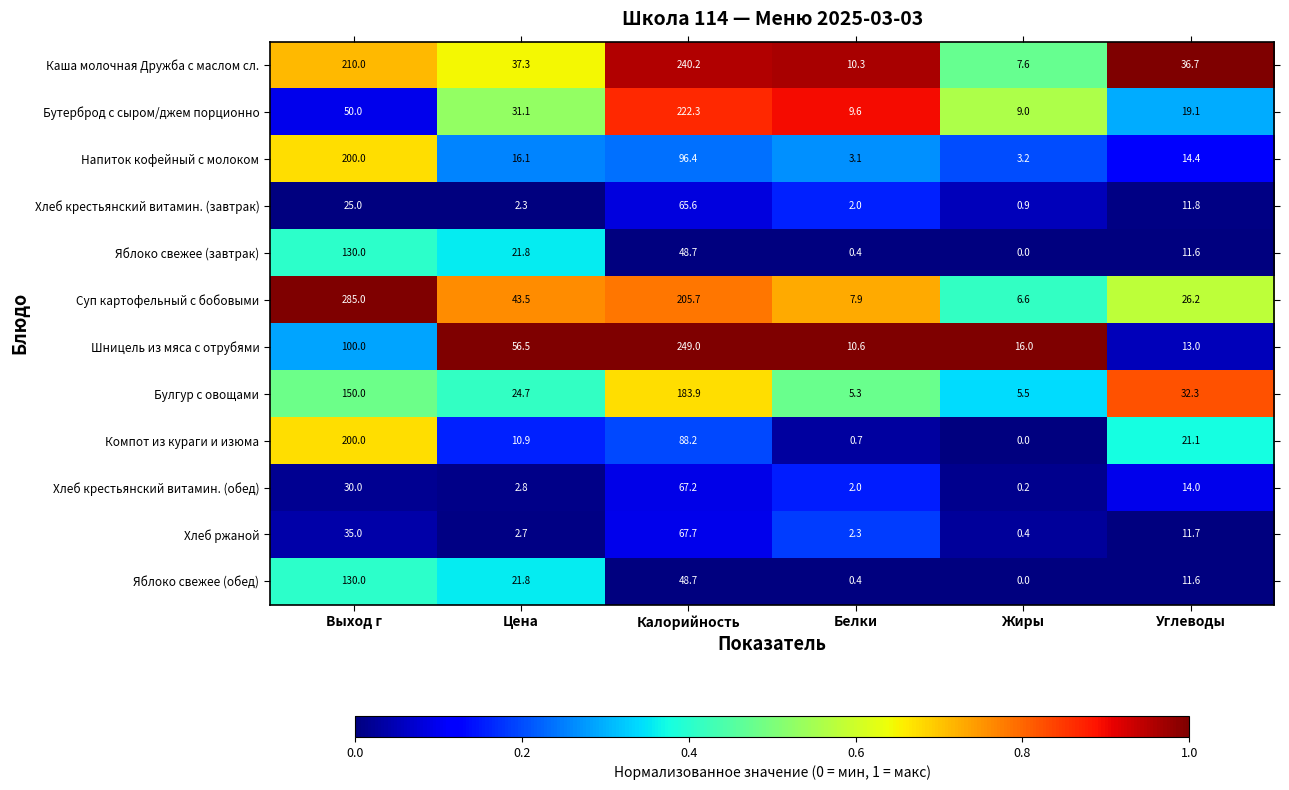

At which category is the sum across all series the highest?

Калорийность